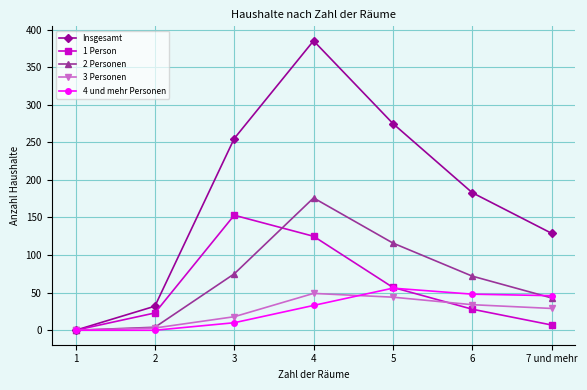

Is this an area chart (filled region under the line)?

No